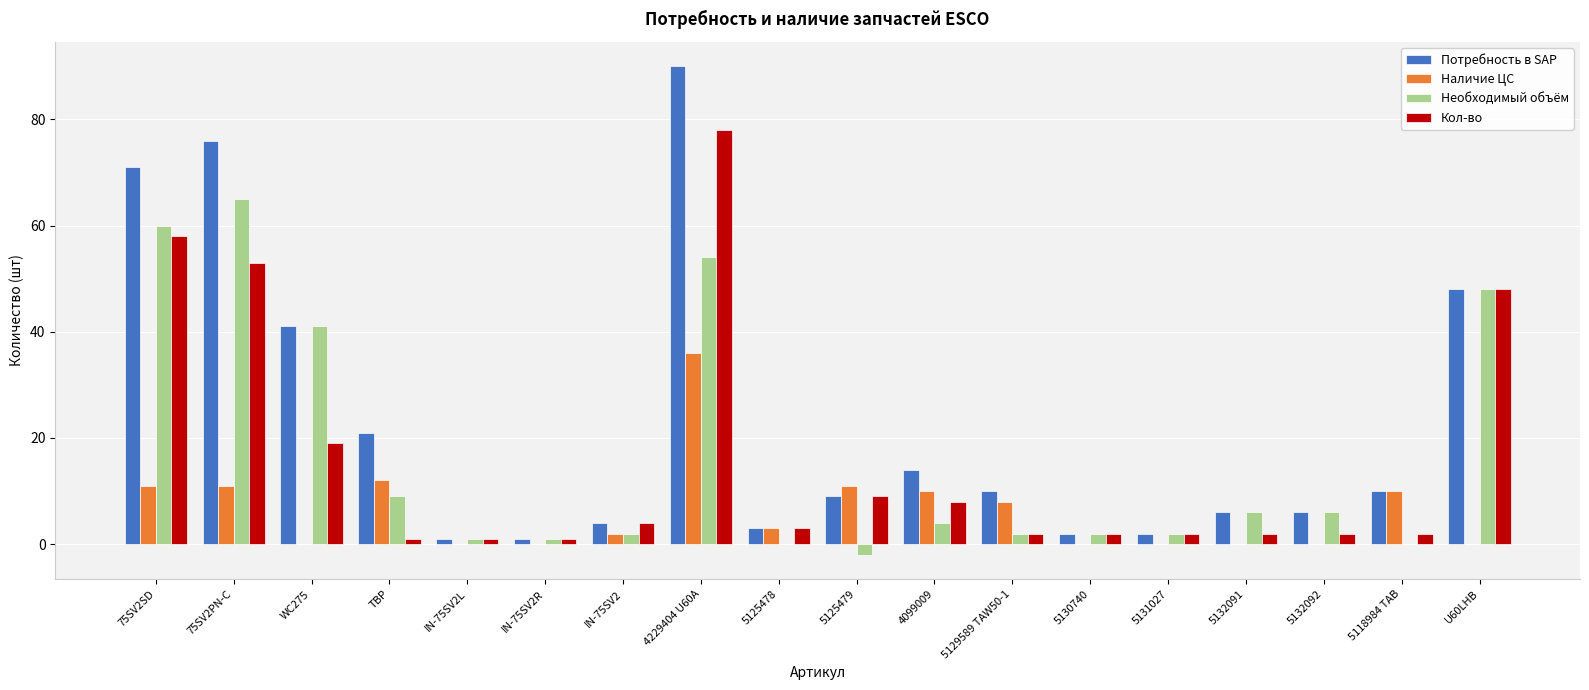

Is it true that Необходимый объём equals 2 at IN-75SV2?

True